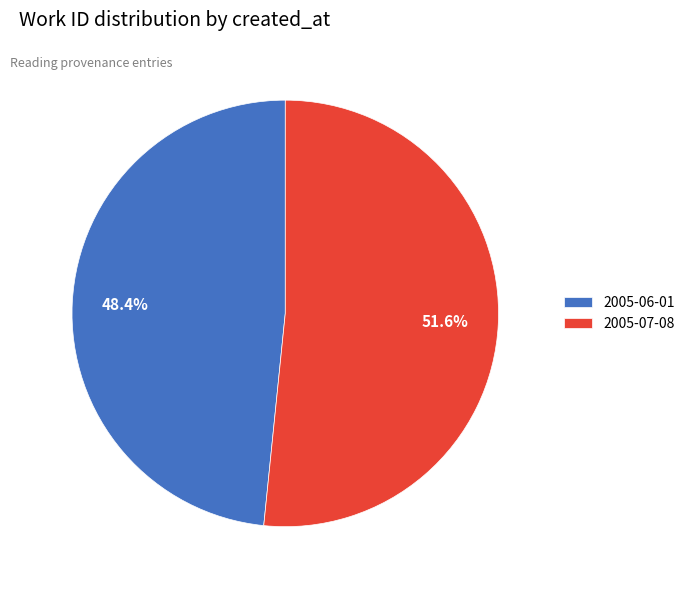

What is the majority slice?

2005-07-08